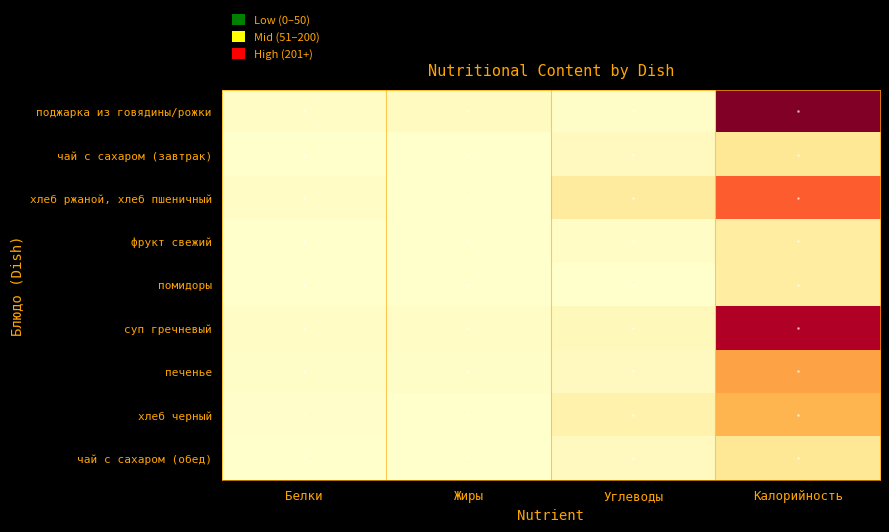

Rank the series by their maximum value, from lowest to highest.

фрукт свежий, помидоры, чай с сахаром (завтрак), чай с сахаром (обед), хлеб черный, печенье, хлеб ржаной, хлеб пшеничный, суп гречневый, поджарка из говядины/рожки